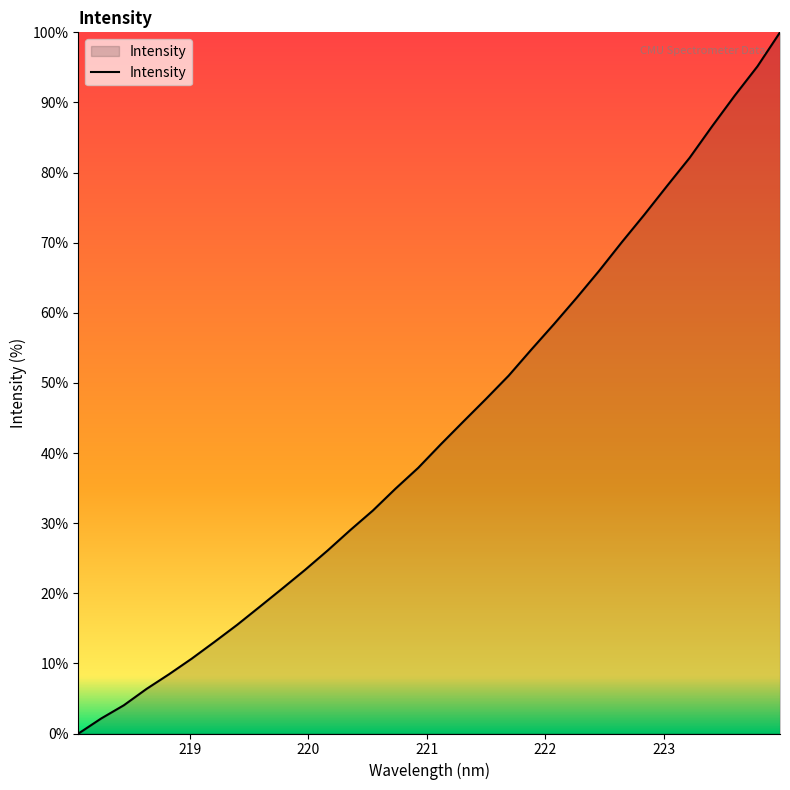

What is the difference between the maximum and minimum values?

100.0